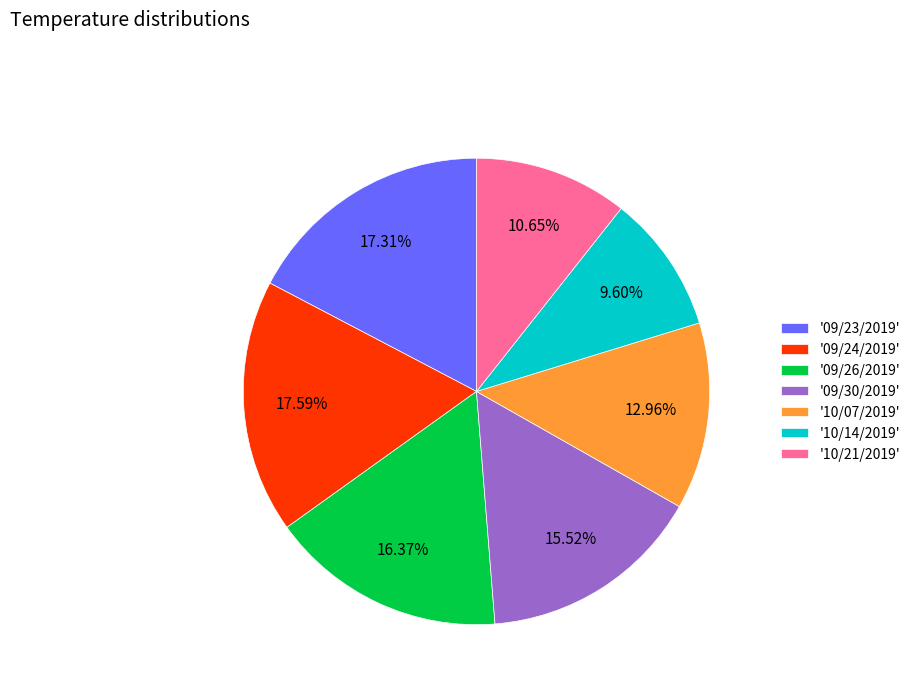

How many segments does this pie chart have?

7